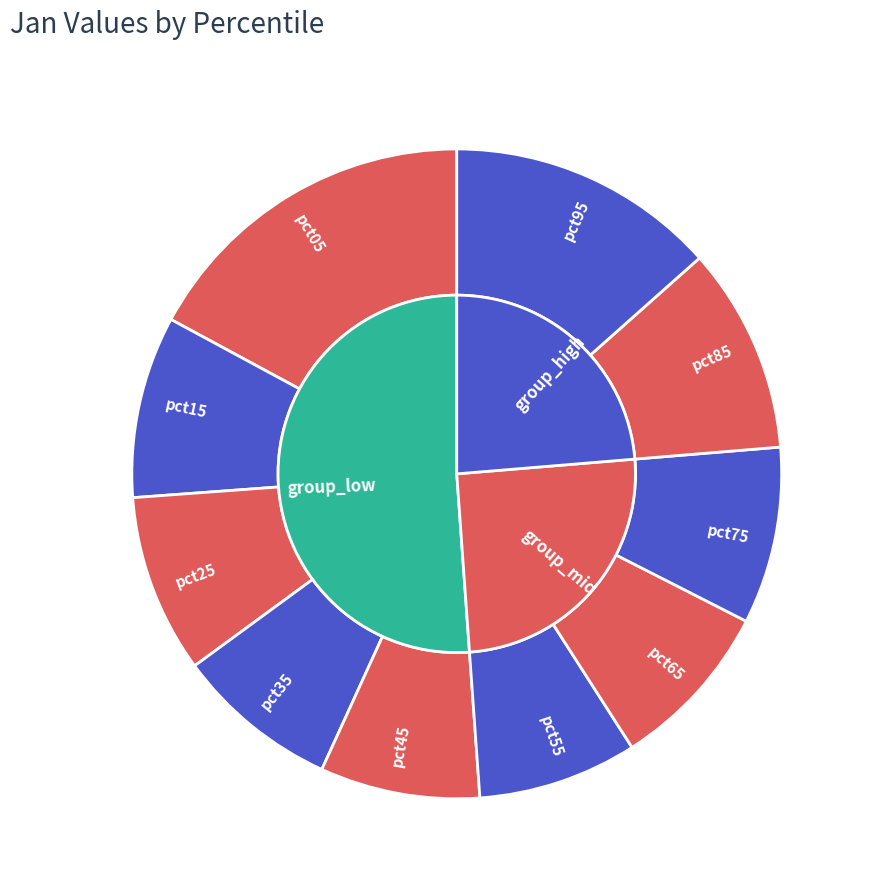

The pct95 slice represents 1% of the pie. True or false?

False